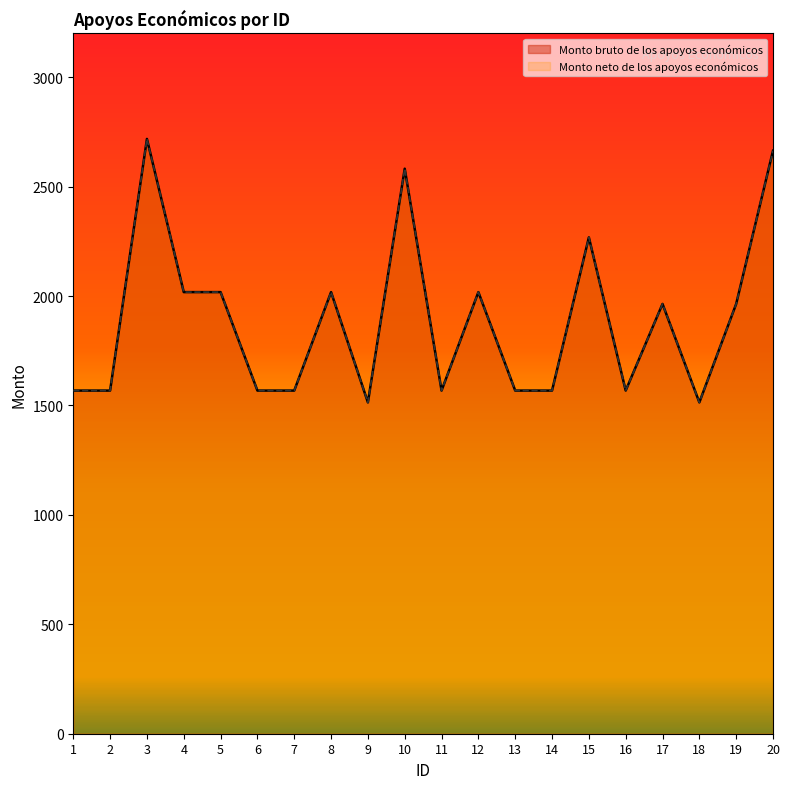

At which label is Monto bruto de los apoyos económicos closest to 2116?

4